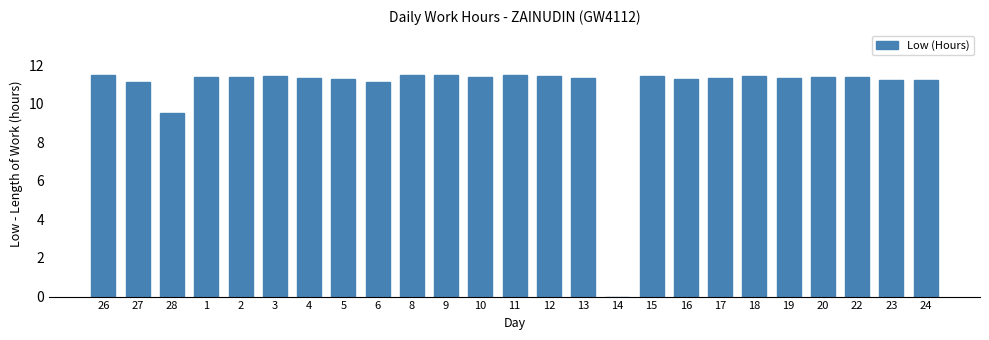

True or false: the data shows 11.2 at 24.

True